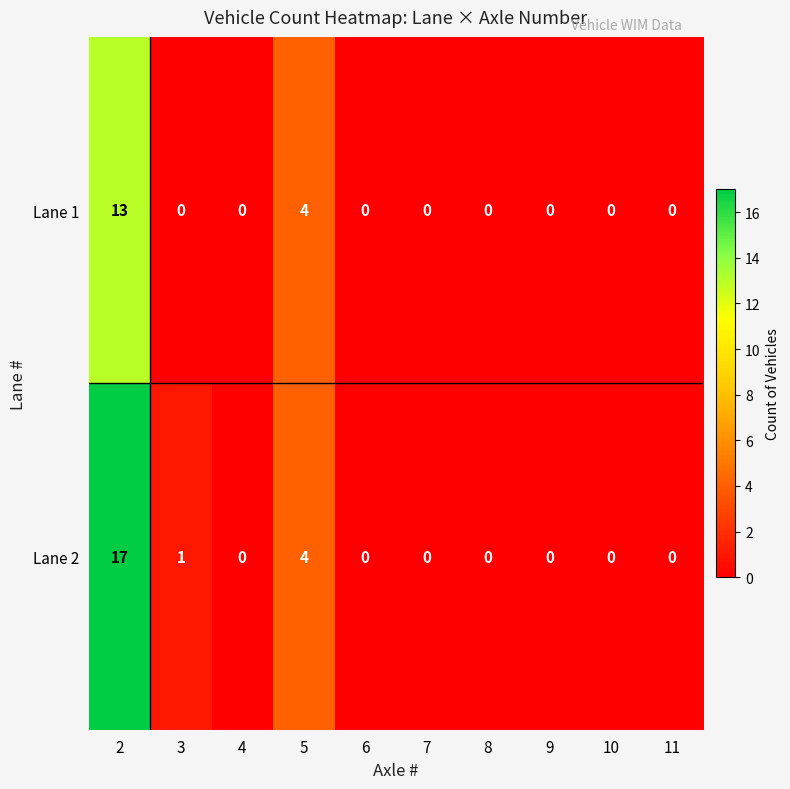

Is it true that Lane 2 equals 0 at 11?

True